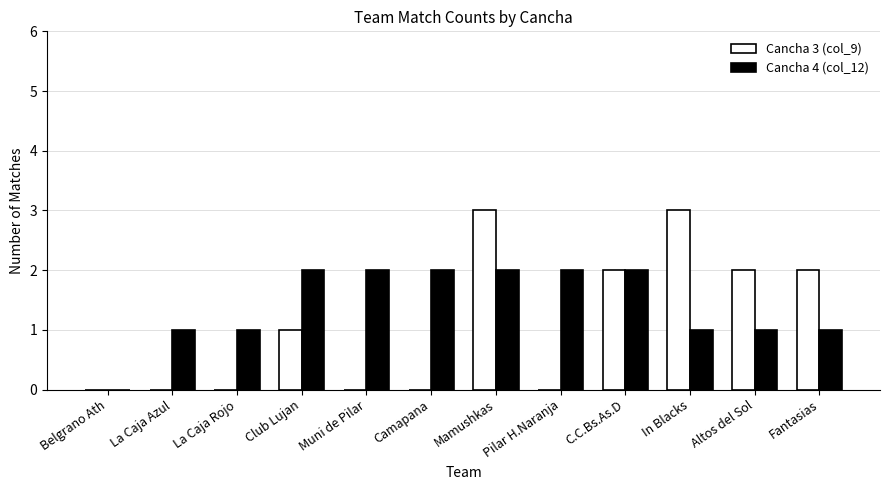

Which series has the largest range (max minus min)?

Cancha 3 (col_9)